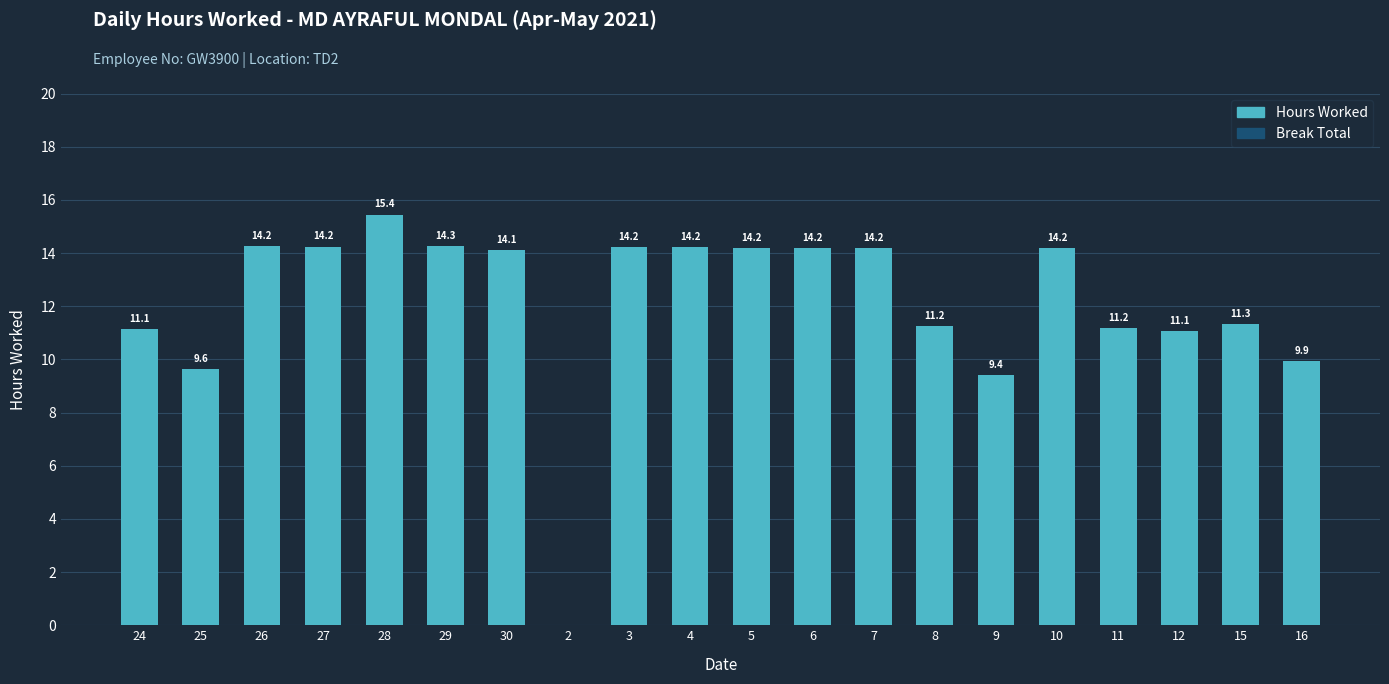

Where does the data first go above 14?

26